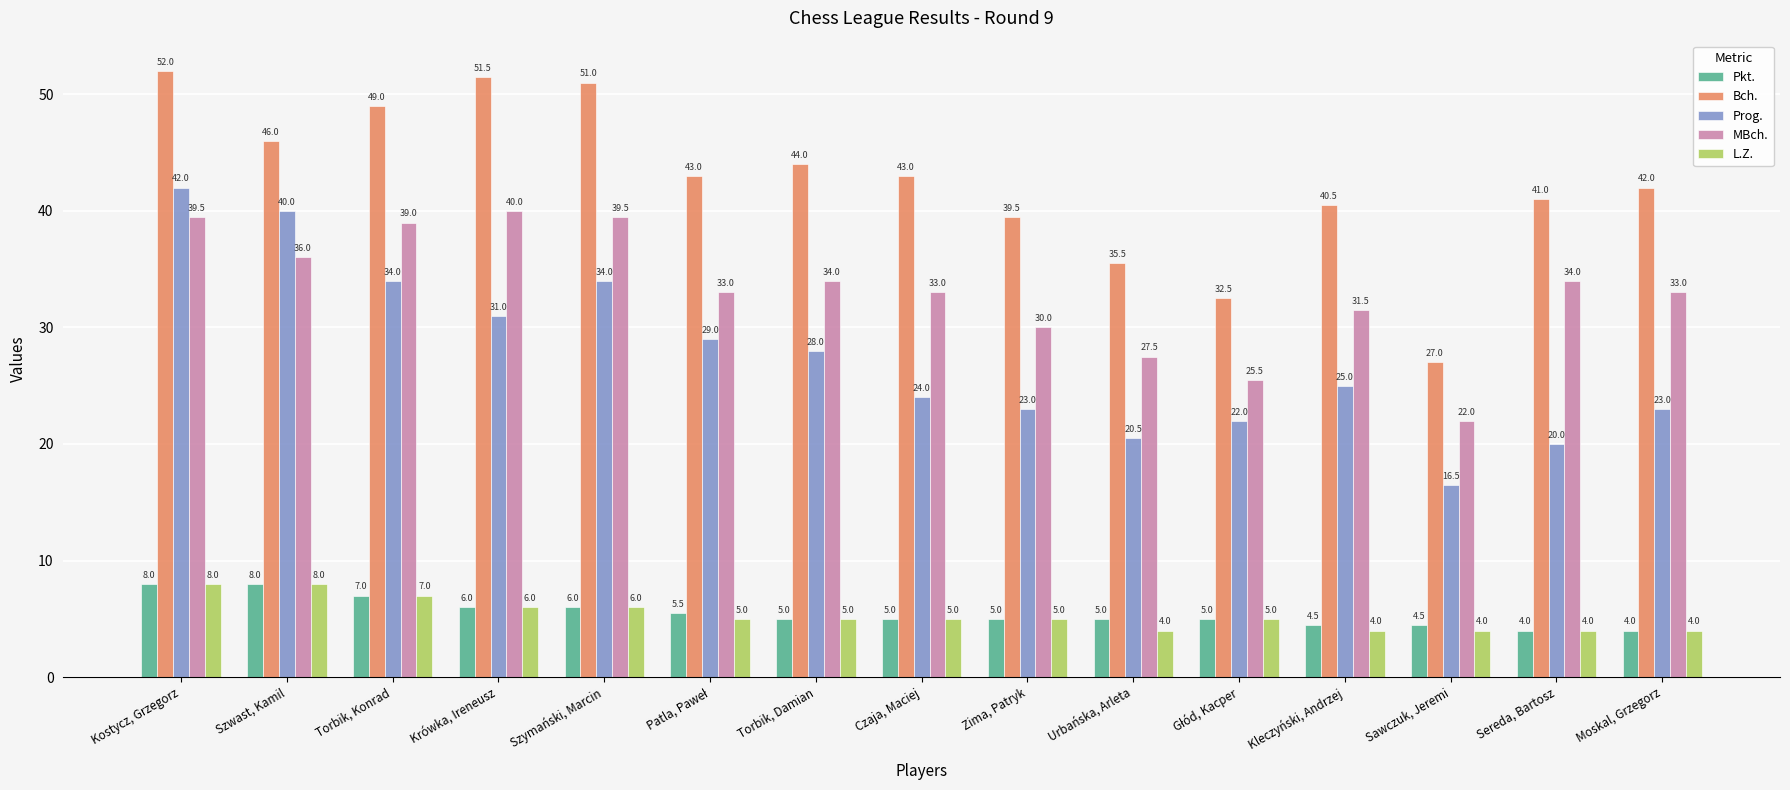

Where does the Pkt. series first go above 5?

Kostycz, Grzegorz